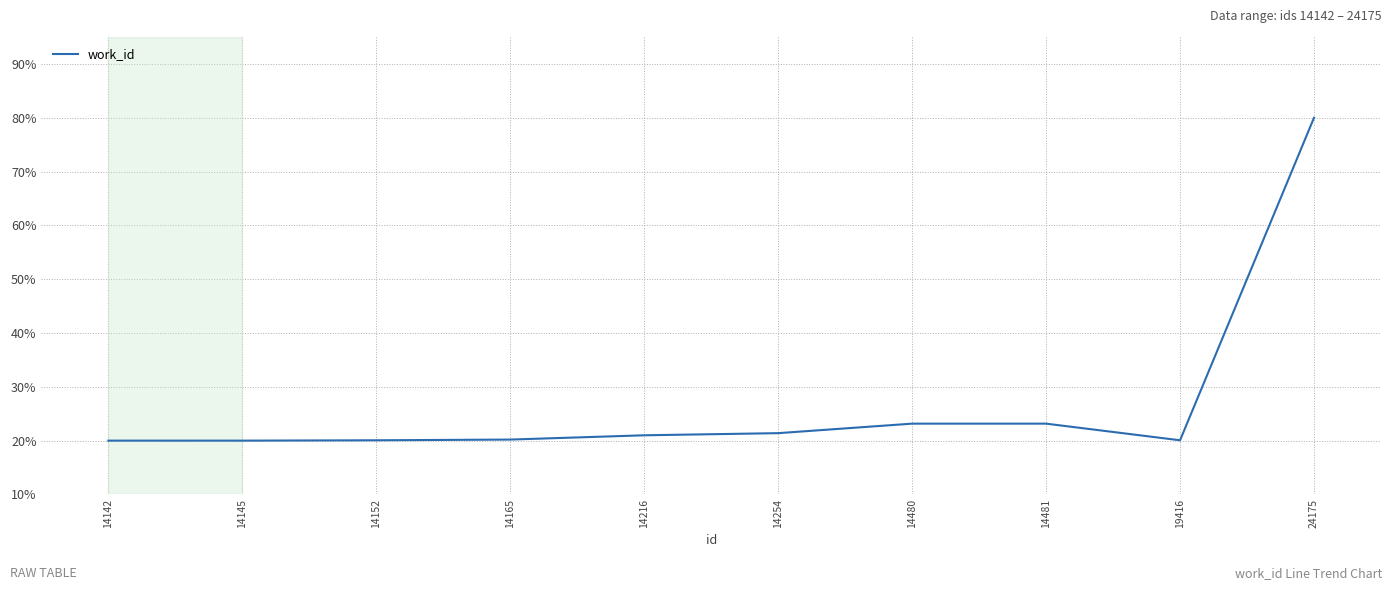

Approximately how many times larger is the value at 14481 compared to 14254?

1.1